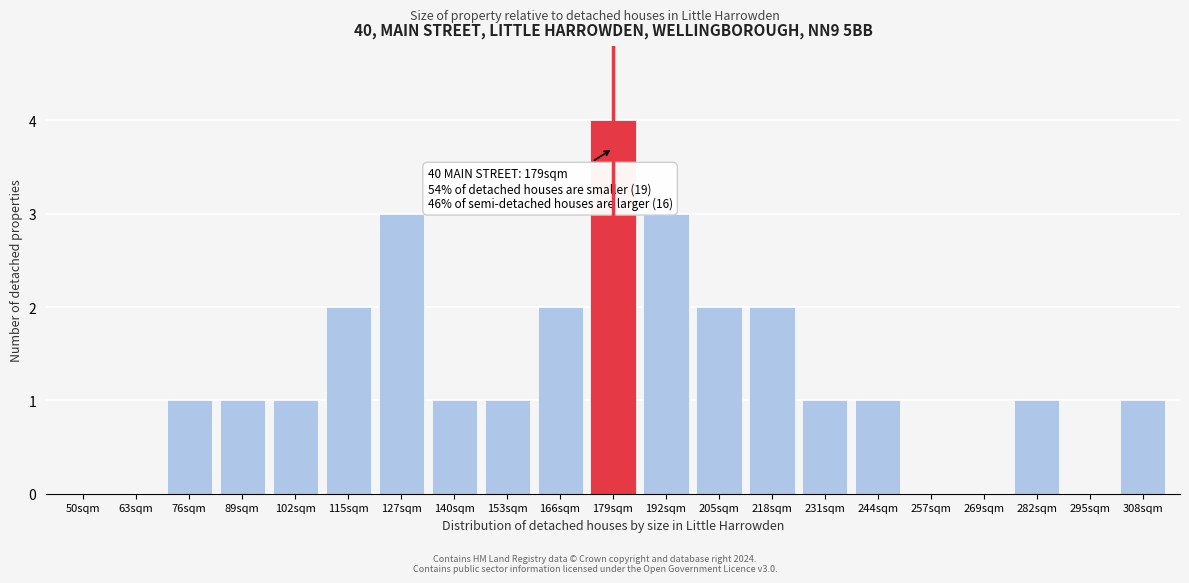

Reading left to right, what are all the values shown in this chart?

50sqm=0	63sqm=0	76sqm=1	89sqm=1	102sqm=1	115sqm=2	127sqm=3	140sqm=1	153sqm=1	166sqm=2	179sqm=4	192sqm=3	205sqm=2	218sqm=2	231sqm=1	244sqm=1	257sqm=0	269sqm=0	282sqm=1	295sqm=0	308sqm=1